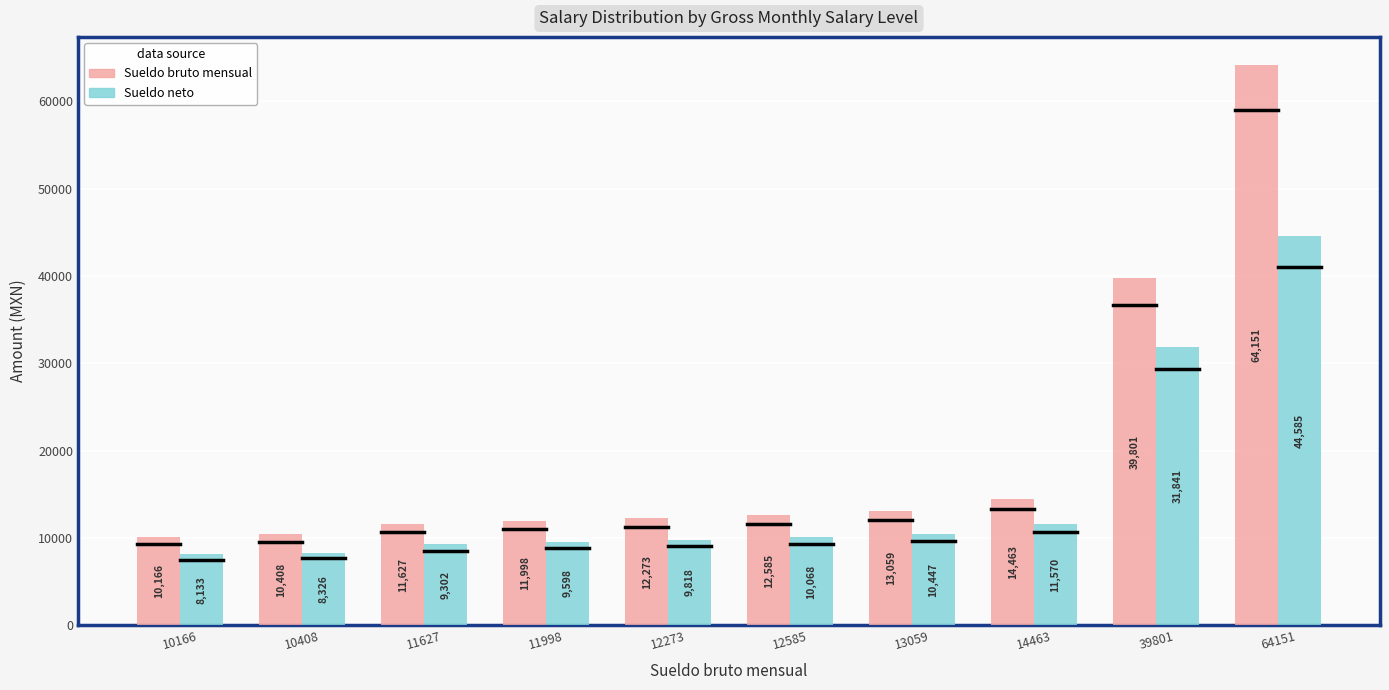

What is the difference between the maximum and second lowest values in the Sueldo bruto mensual series?

53743.0